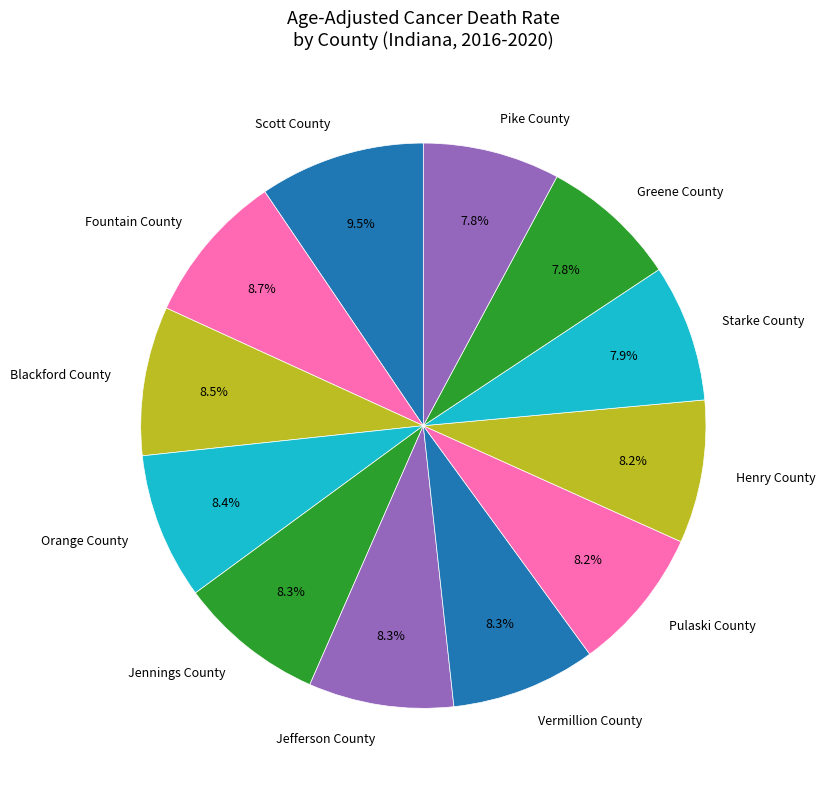

Approximately how many times larger is the value at Scott County compared to Greene County?

1.2